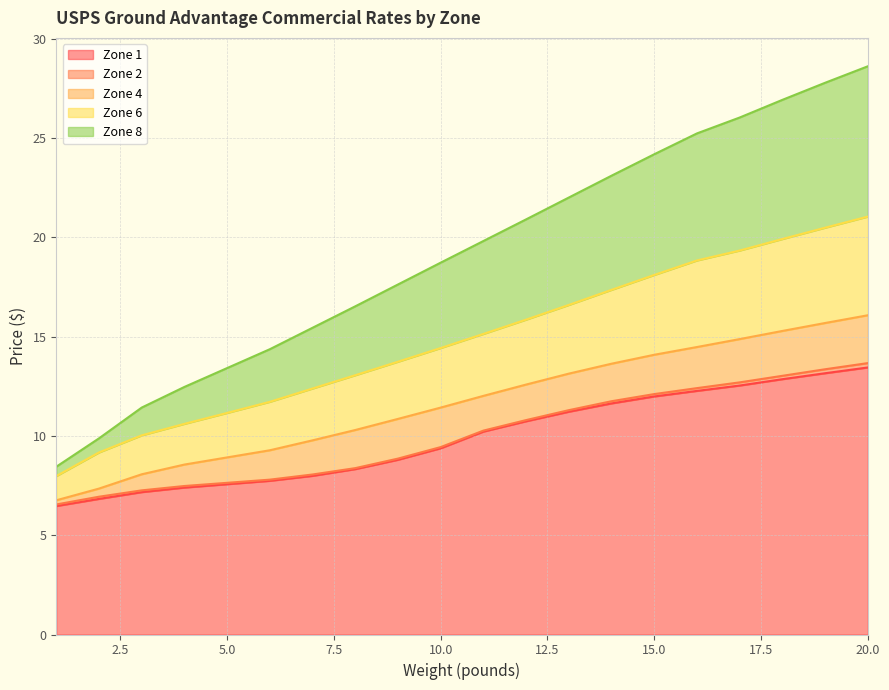

True or false: Zone 8 has more than 2 points higher than both neighbors.

False